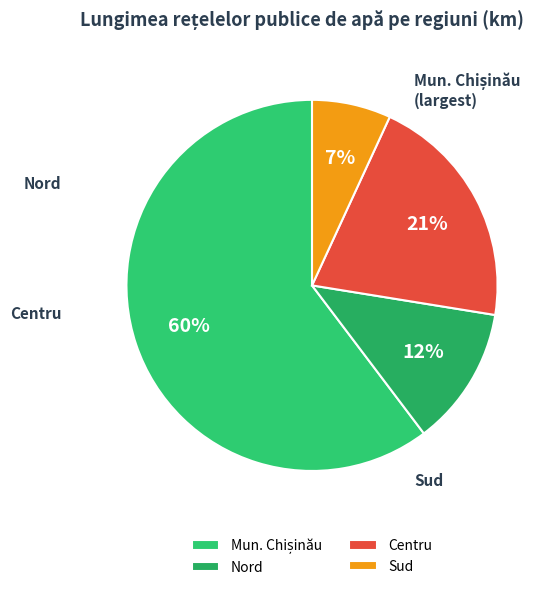

Approximately how many times larger is the value at Centru compared to Sud?

3.0